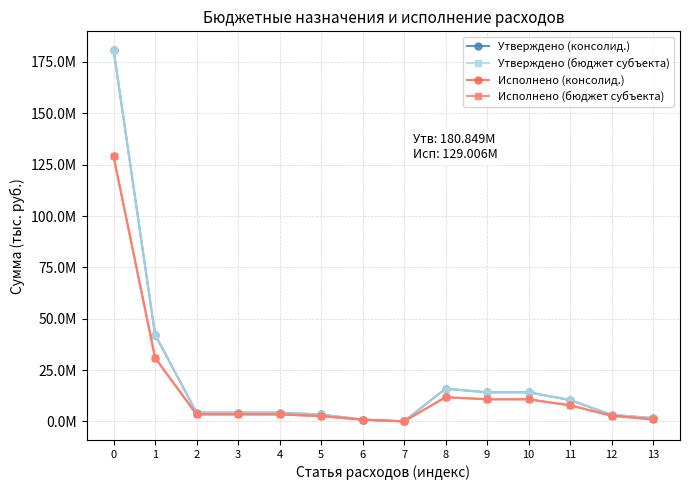

True or false: Утверждено (бюджет субъекта) and Утверждено (консолид.) cross at least once.

False